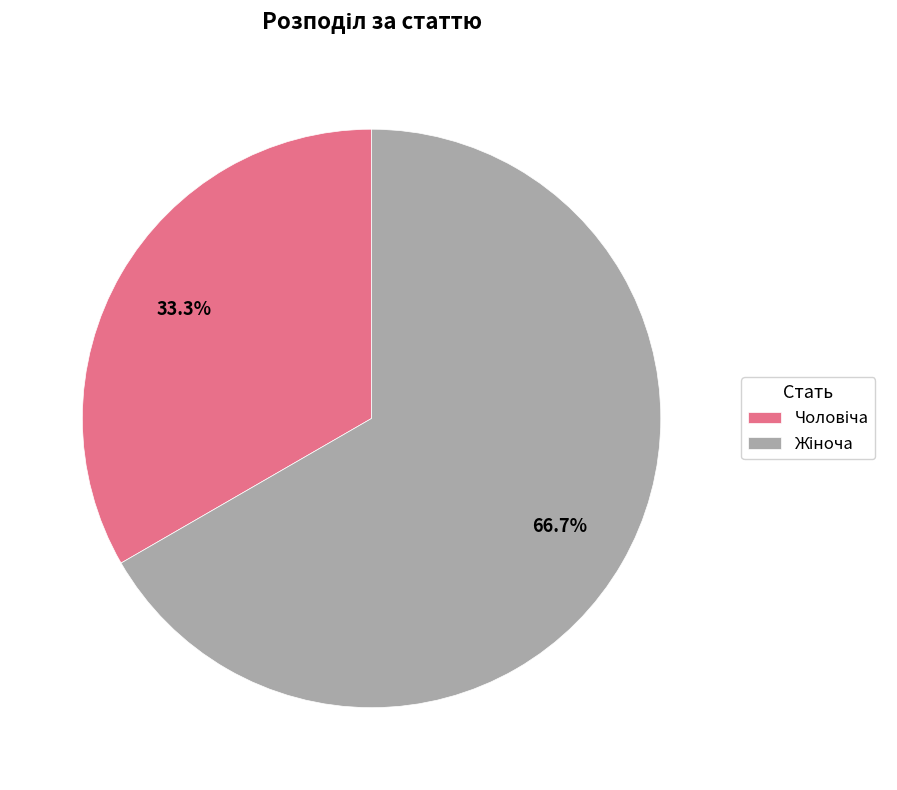

To the nearest percent, what is the difference between the largest and smallest slice percentages?

33%